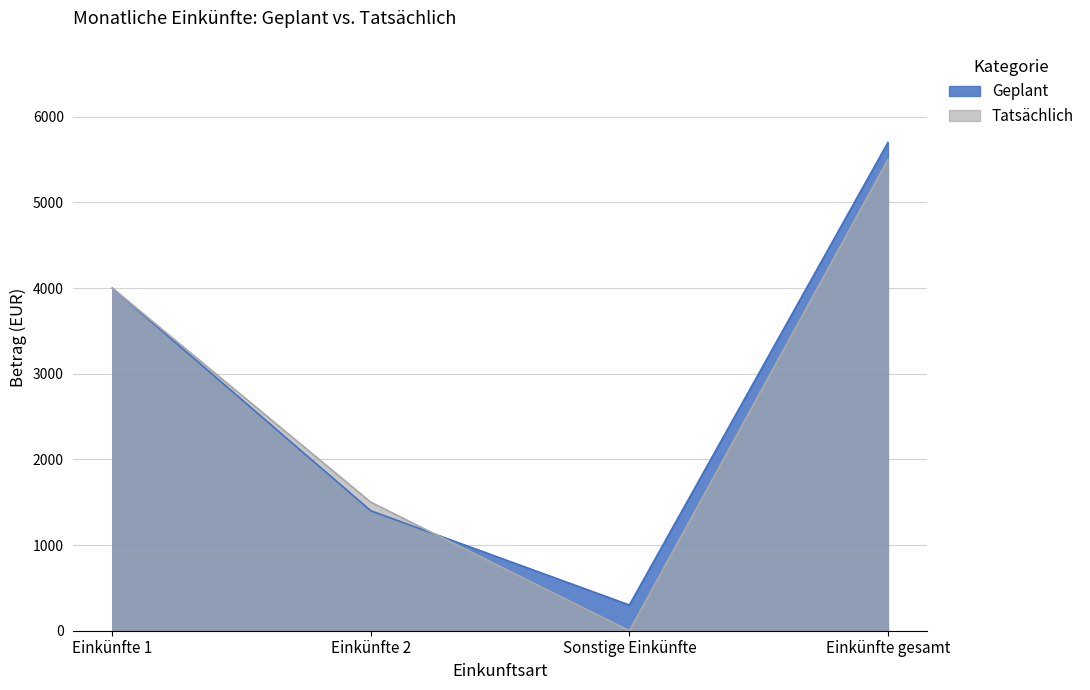

In Tatsächlich, how many points are lower than both neighbors (excluding endpoints)?

1